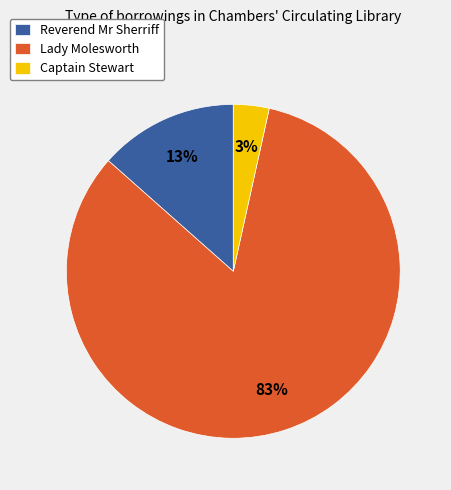

Which has a higher value, Lady Molesworth or Captain Stewart?

Lady Molesworth